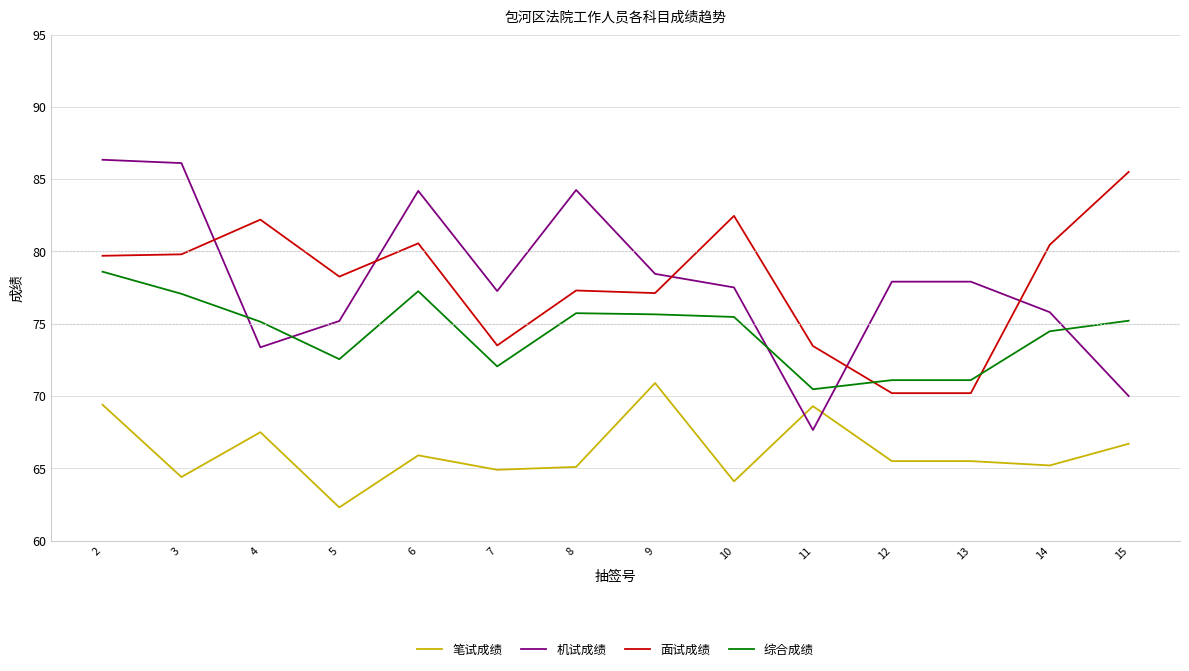

Which series has the widest spread of values?

机试成绩